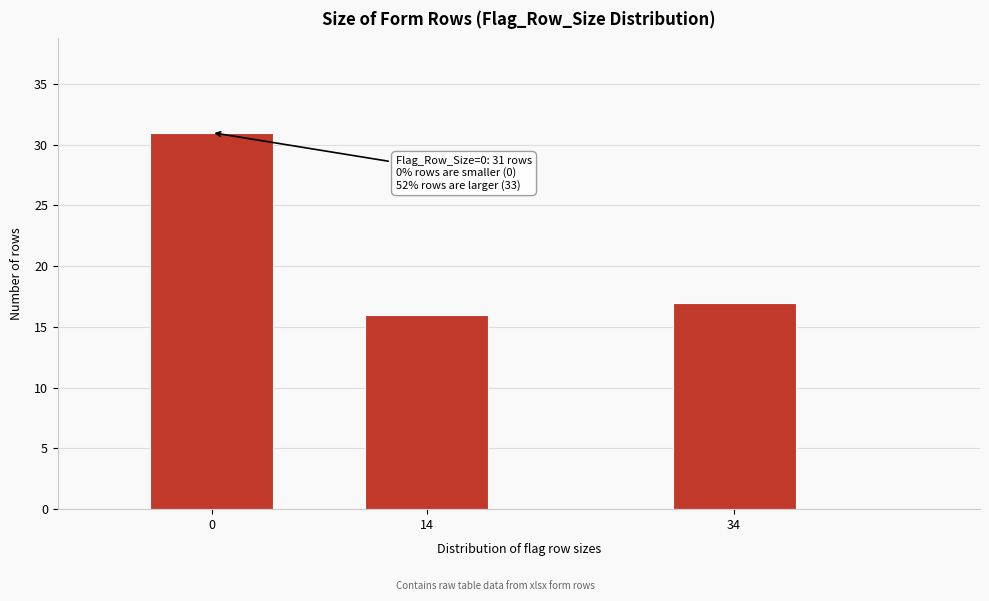

Reading right to left, what are all the values shown in this chart?

17	16	31